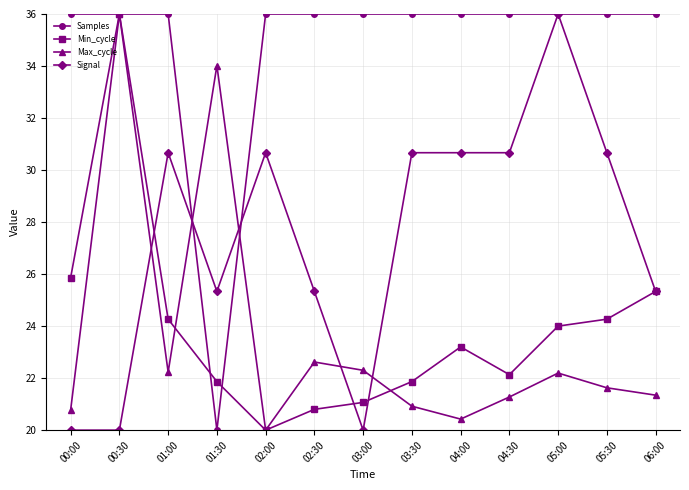

Where is the first local maximum for Signal?

01:00